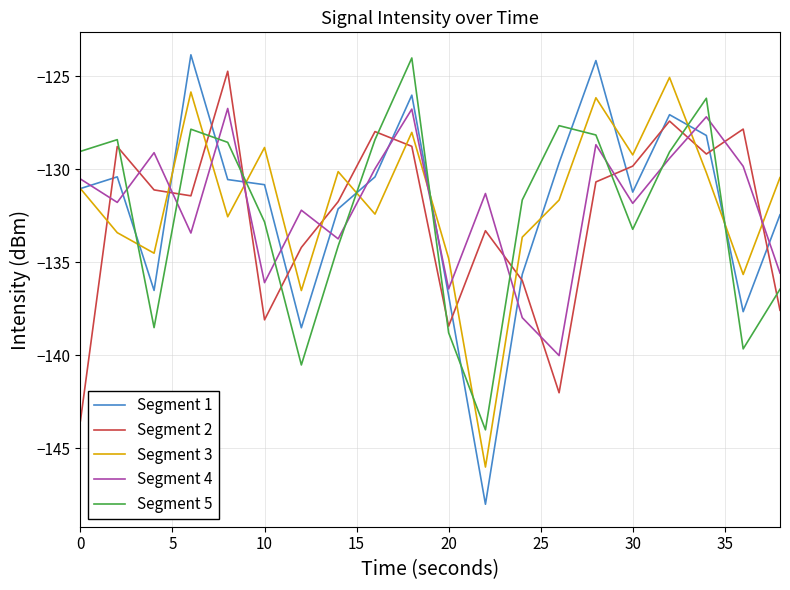

Which series has the widest spread of values?

Segment 1